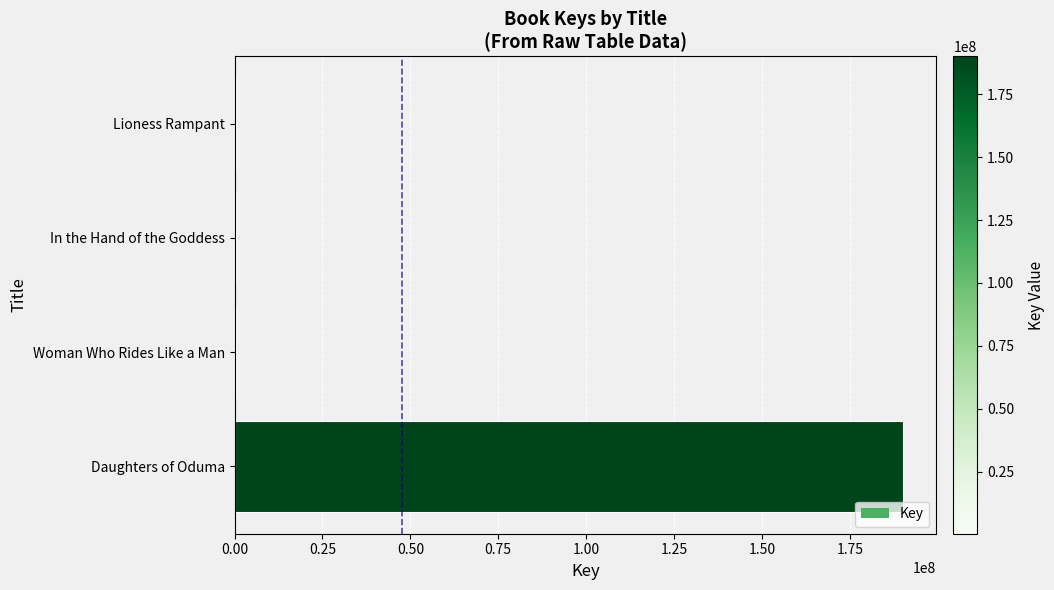

What is the approximate value at Daughters of Oduma?

190096558